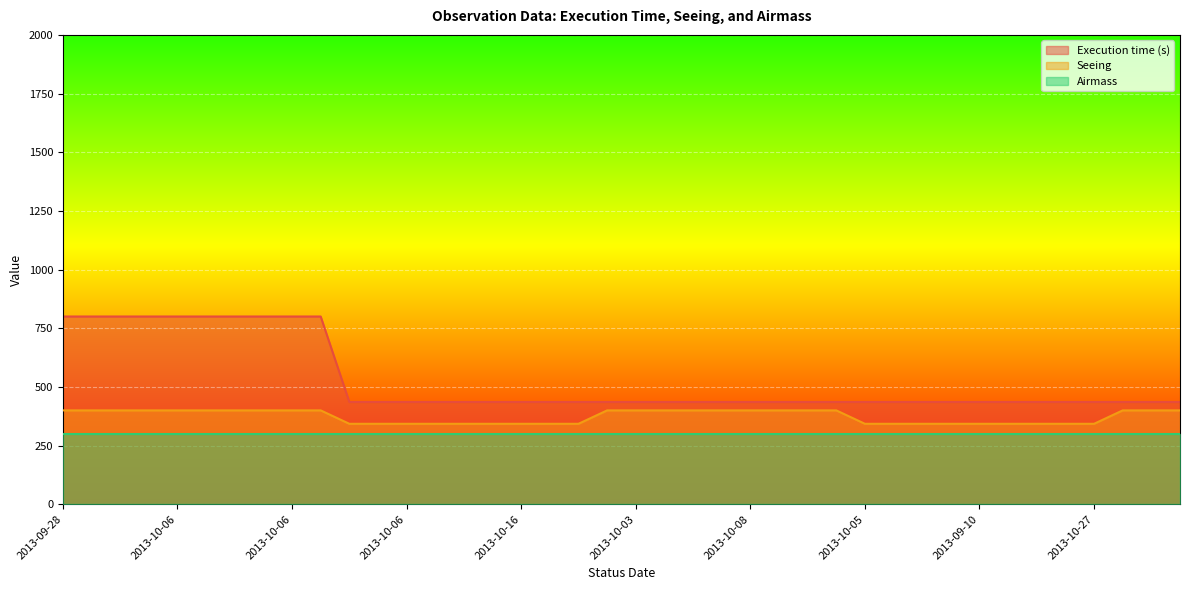

What is the label of the 33rd point from the right?

2013-10-05